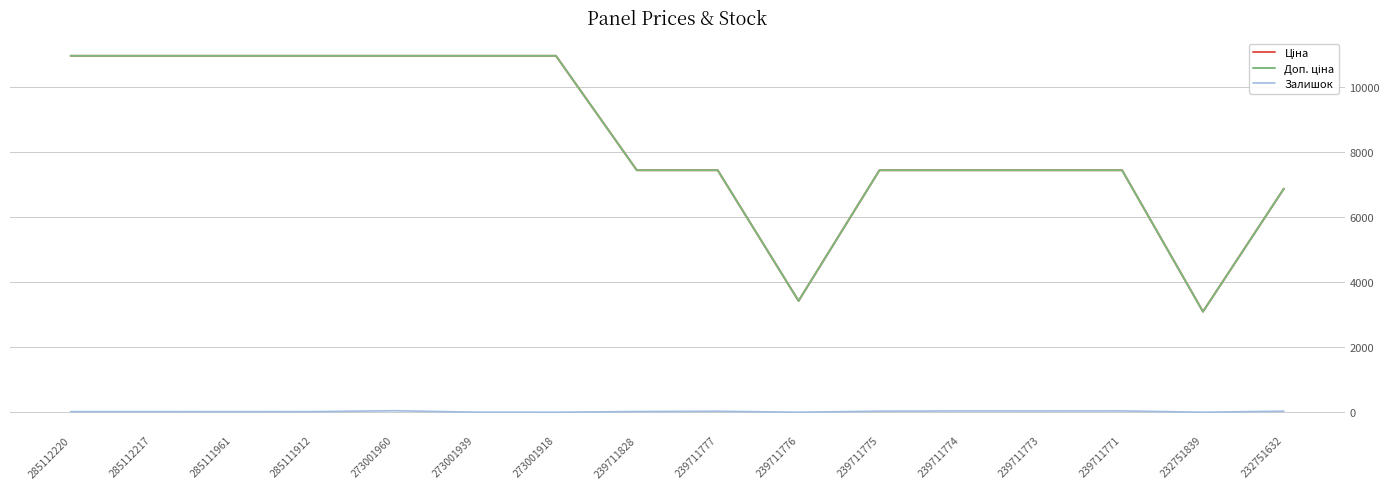

What is the greatest value displayed?

10952.0